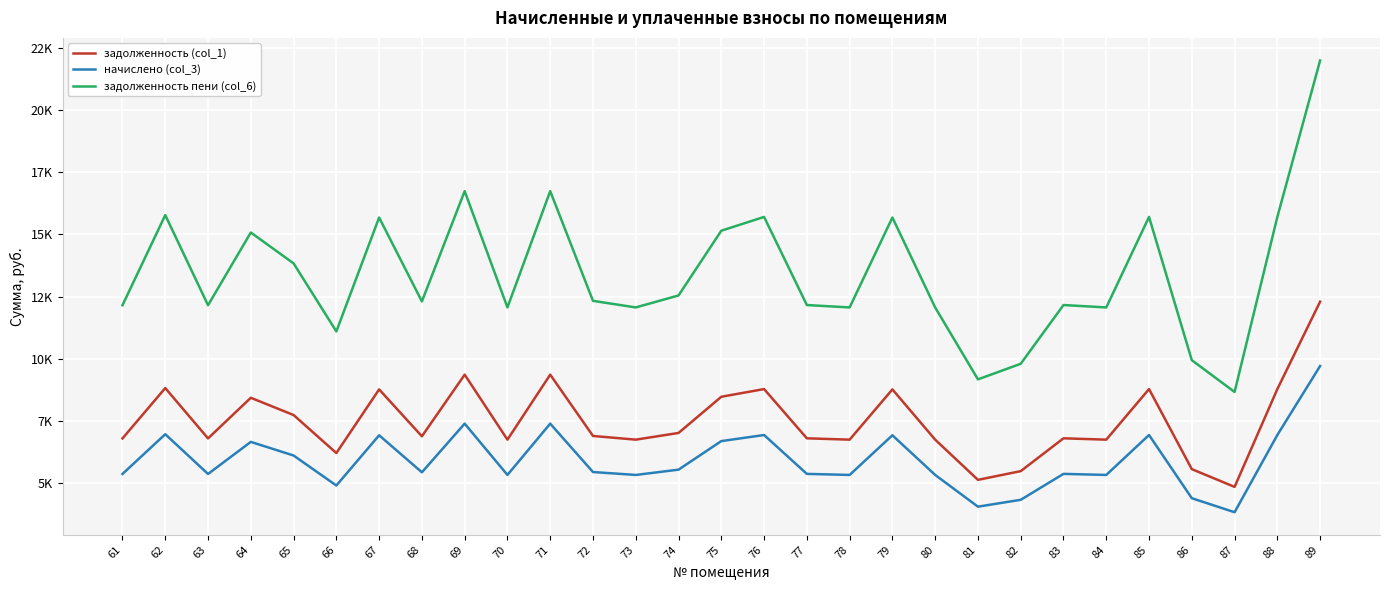

Reading right to left, what are all the values shown in this chart?

задолженность (col_1): 89=12293.8	88=8775.5	87=4839.3	86=5553.8	85=8775.5	84=6740.0	83=6793.9	82=5472.9	81=5122.4	80=6740.0	79=8762.0	78=6740.0	77=6793.9	76=8775.5	75=8465.4	74=7009.6	73=6740.0	72=6888.3	71=9355.1	70=6740.0	69=9355.1	68=6874.8	67=8762.0	66=6200.8	65=7730.8	64=8425.0	63=6789.9	62=8815.9	61=6789.9
начислено (col_3): 89=9703.7	88=6926.6	87=3819.8	86=4383.7	85=6926.6	84=5320.0	83=5362.6	82=4319.8	81=4043.2	80=5320.0	79=6916.0	78=5320.0	77=5362.6	76=6926.6	75=6681.9	74=5532.8	73=5320.0	72=5437.0	71=7384.2	70=5320.0	69=7384.2	68=5426.4	67=6916.0	66=4894.4	65=6102.0	64=6650.0	63=5359.4	62=6958.6	61=5359.4
задолженность пени (col_6): 89=21997.4	88=15702.1	87=8659.1	86=9937.4	85=15702.1	84=12060.0	83=12156.5	82=9792.7	81=9165.6	80=12060.0	79=15678.0	78=12060.0	77=12156.5	76=15702.1	75=15147.4	74=12542.4	73=12060.0	72=12325.3	71=16739.3	70=12060.0	69=16739.3	68=12301.2	67=15678.0	66=11095.2	65=13832.8	64=15075.0	63=12149.3	62=15774.5	61=12149.3